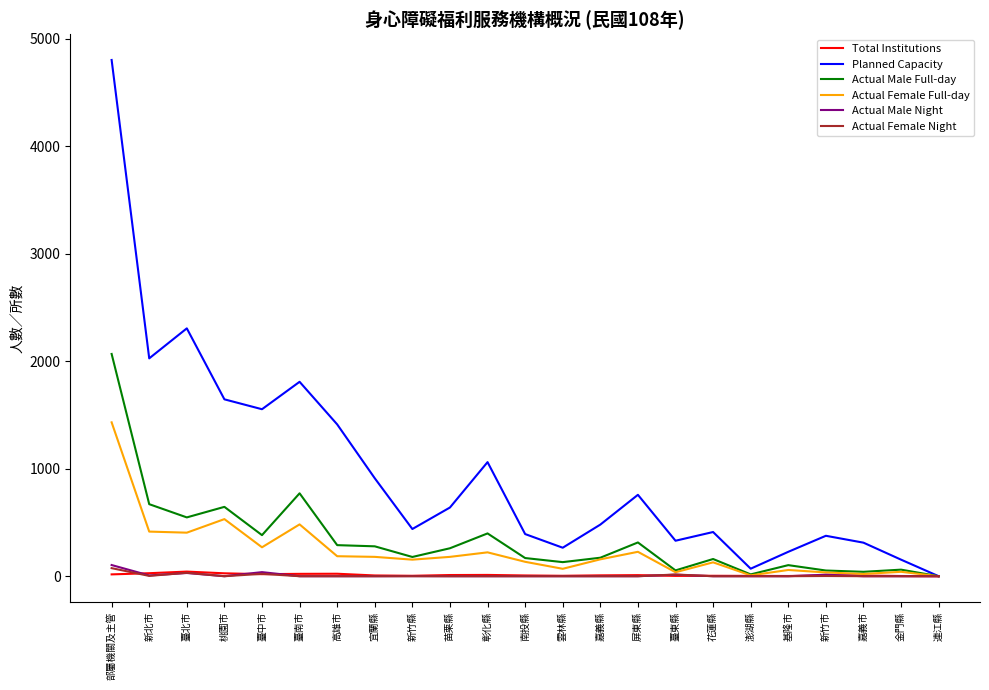

Is this an area chart (filled region under the line)?

No